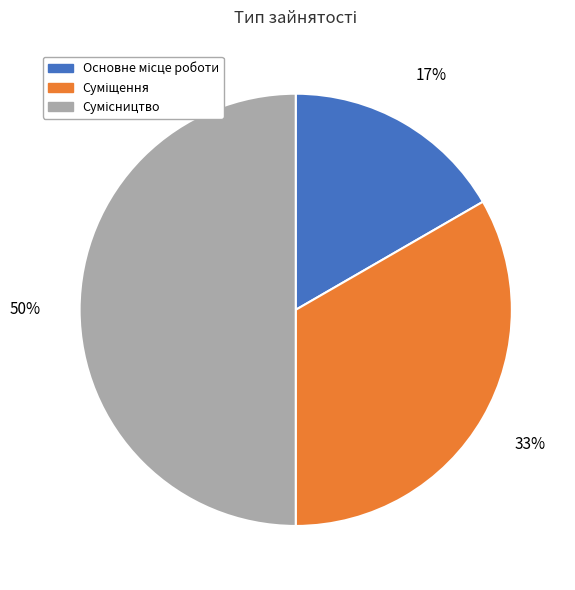

To the nearest percent, what is the average slice percentage?

33%